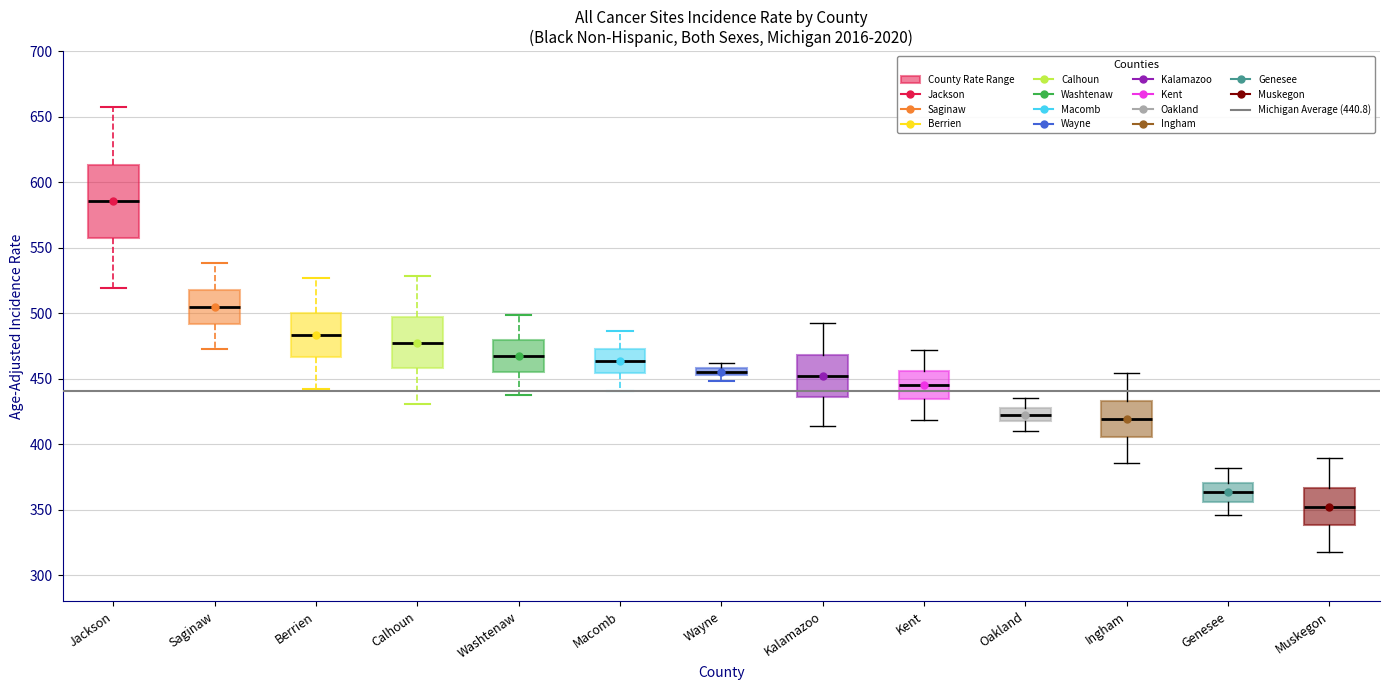

Which box has the lowest median line?

Muskegon